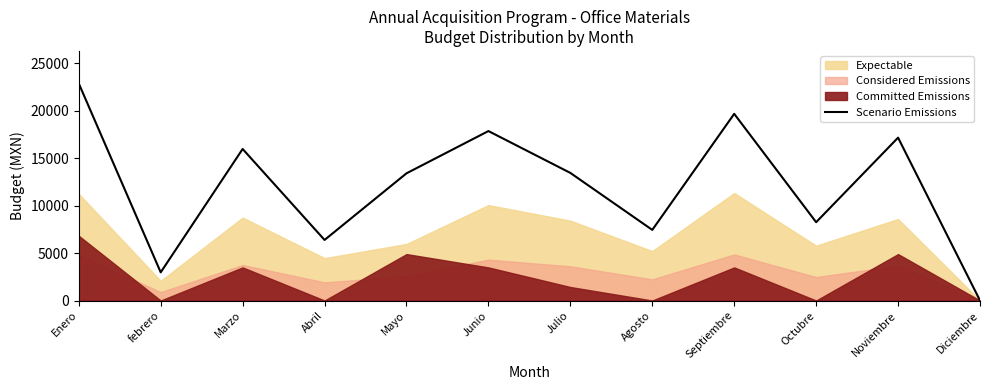

True or false: the data shows 0 at Diciembre.

True